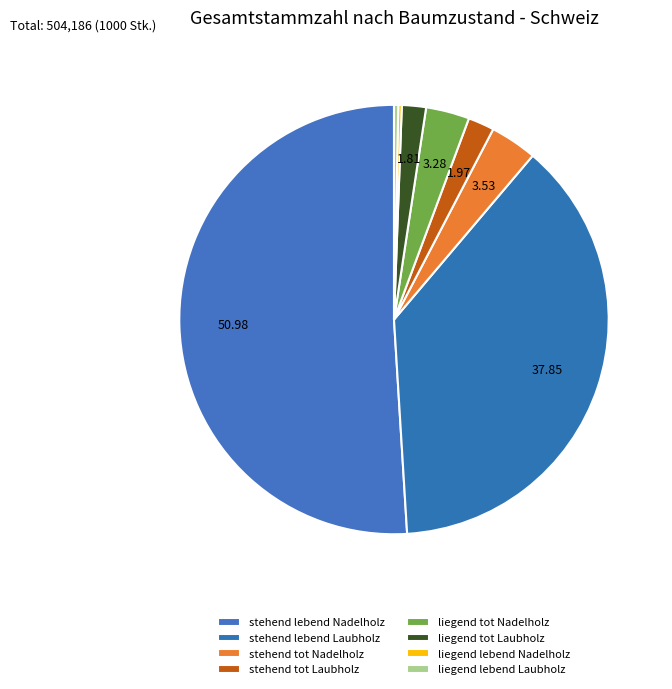

Count the number of slices in the pie.

8